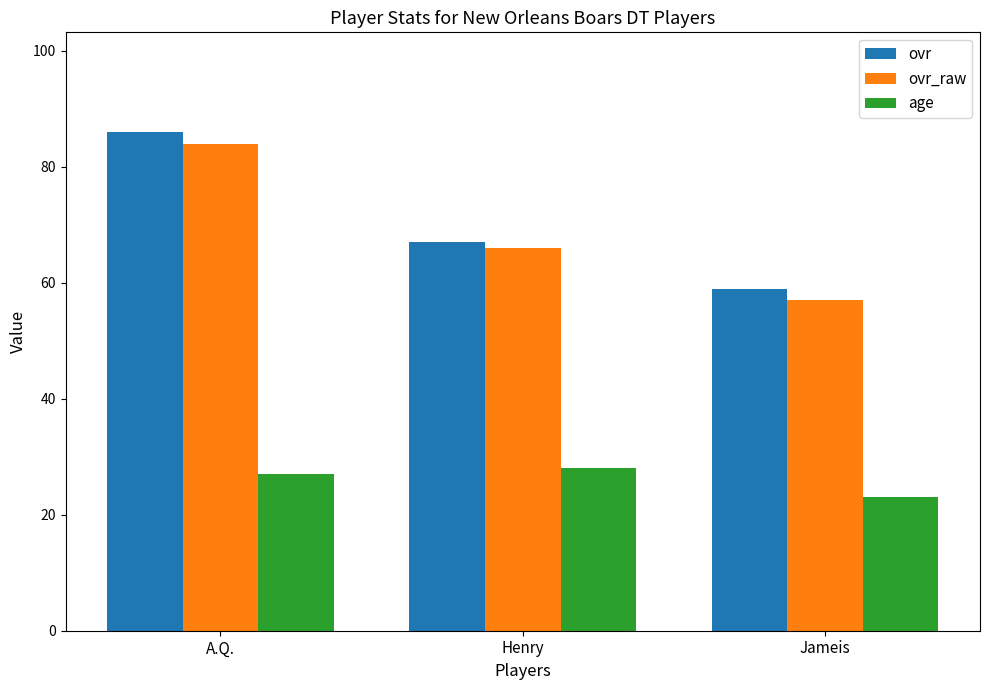

Rank the series at A.Q. from highest to lowest value.

ovr, ovr_raw, age